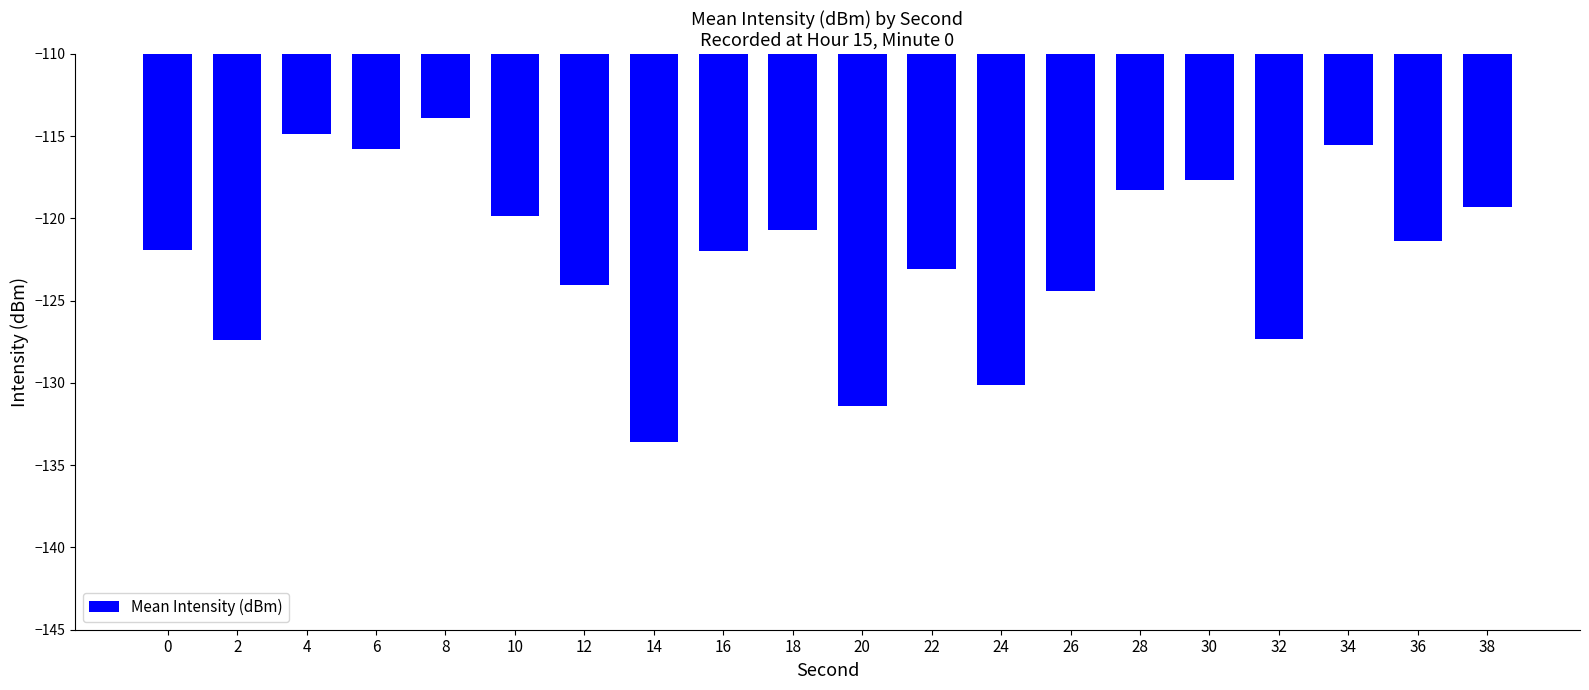

Is it true that the value at 34 is -53.7?

False